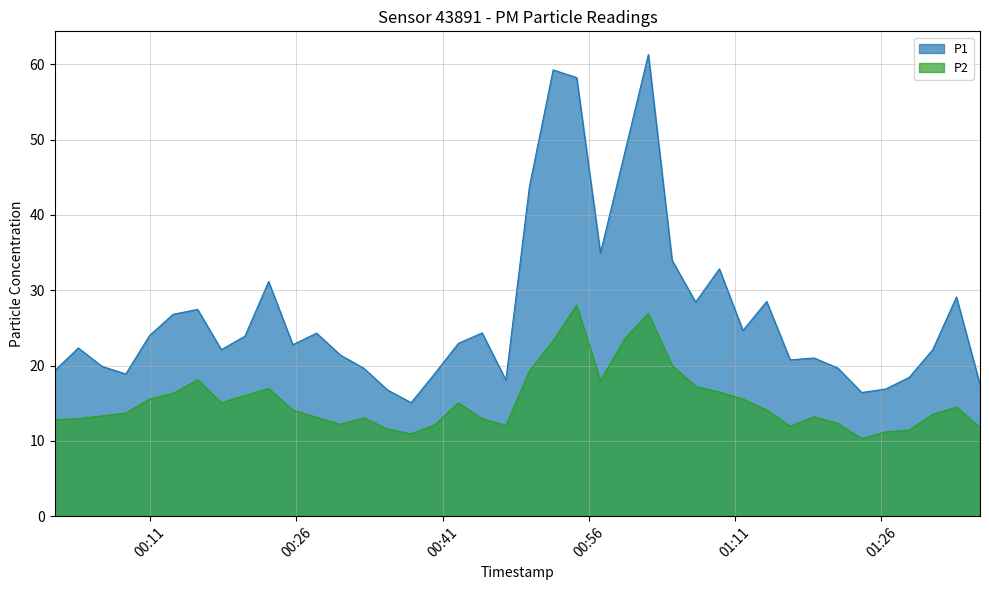

What are all the series names shown in the legend?

P1, P2